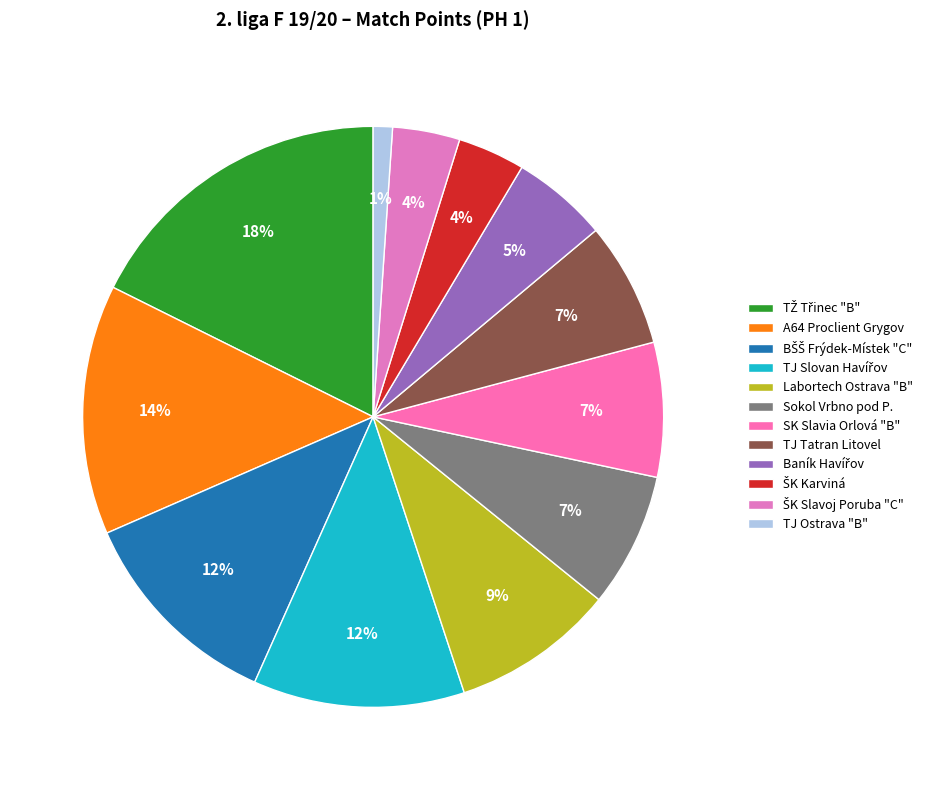

Is TJ Ostrava "B" the majority of the pie?

No